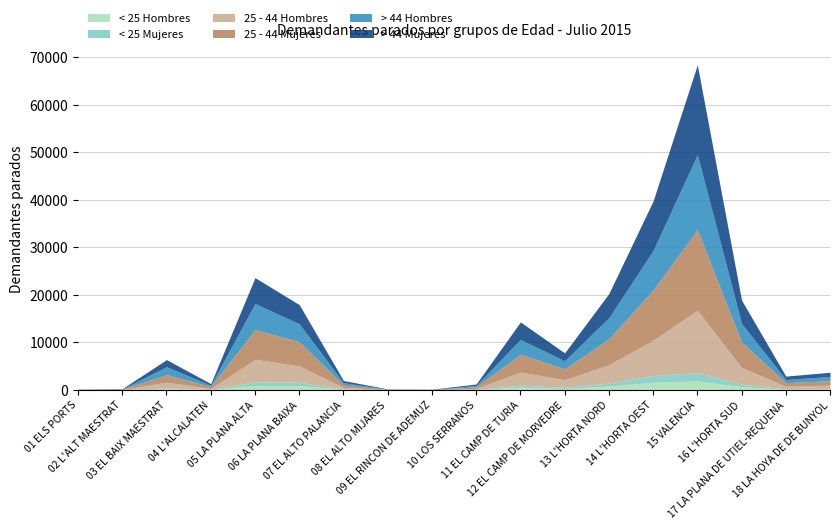

At which label does 25 - 44 Mujeres first exceed 1558?

05 LA PLANA ALTA